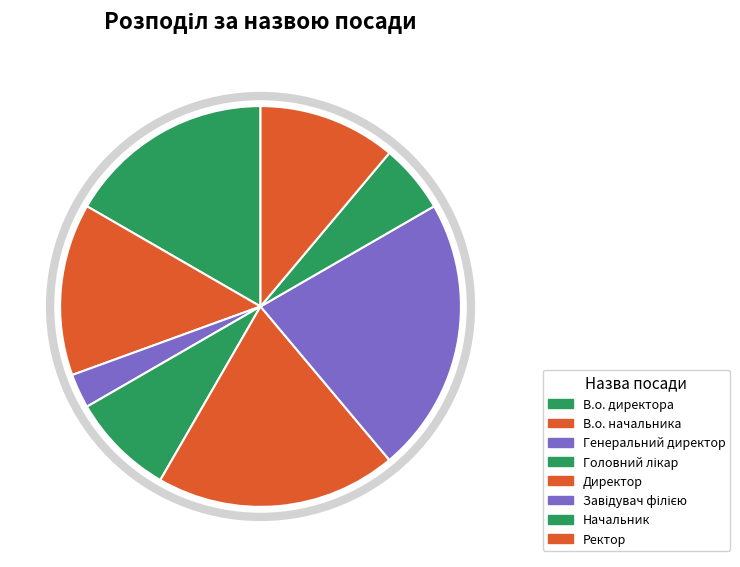

What is the smallest slice in the pie chart?

Генеральний директор